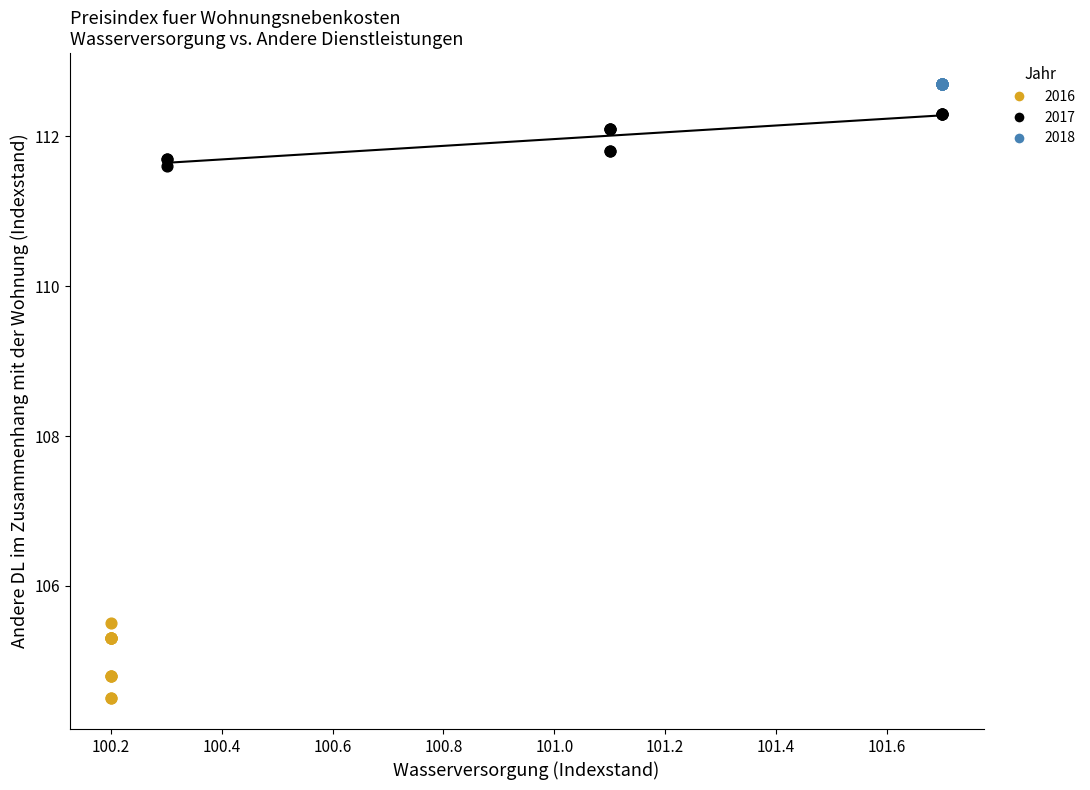

Which series reaches the minimum Y coordinate?

2016